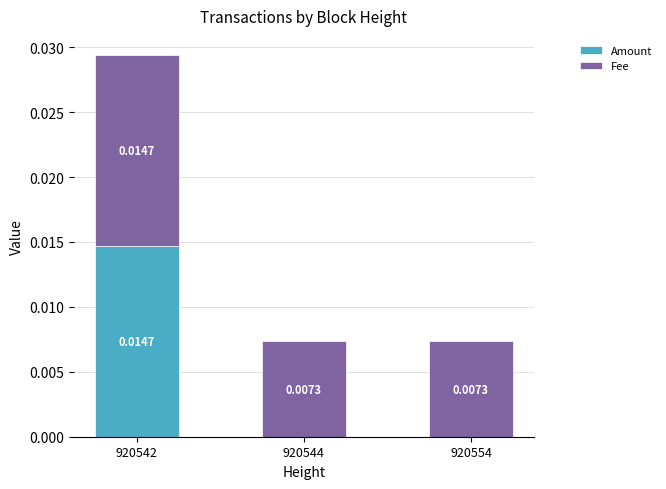

At which category is the sum across all series the highest?

920542